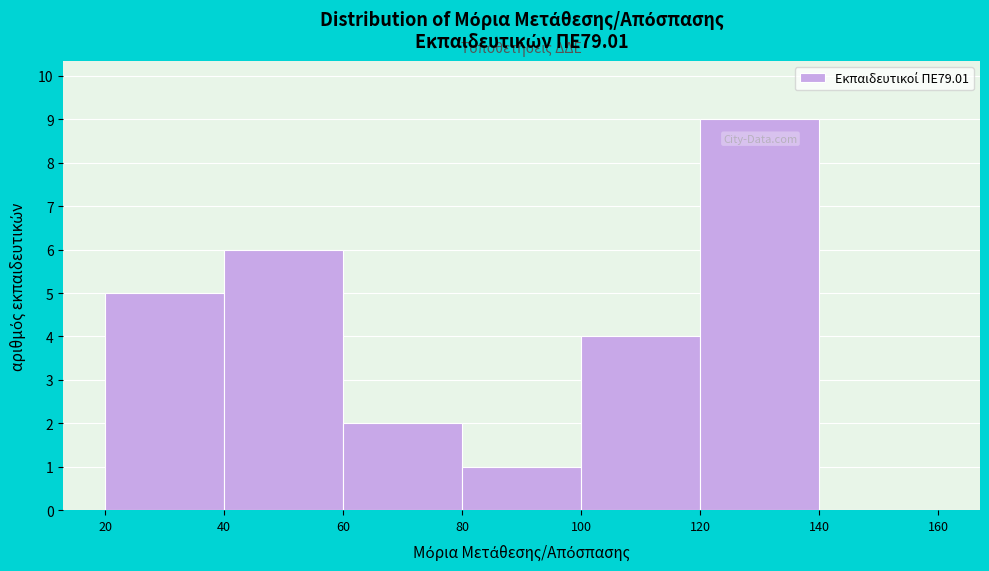

Reading left to right, transcribe this chart: for each bar, give the range it covers on the x-axis and its height. The values are not printed on the chart, so give them approximately, as read against the axis.

20 to 40: 5
40 to 60: 6
60 to 80: 2
80 to 100: 1
100 to 120: 4
120 to 140: 9
140 to 160: 0